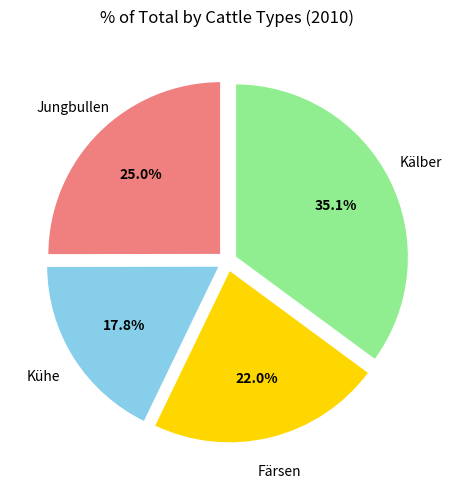

Is there any slice that represents more than half of the pie?

No